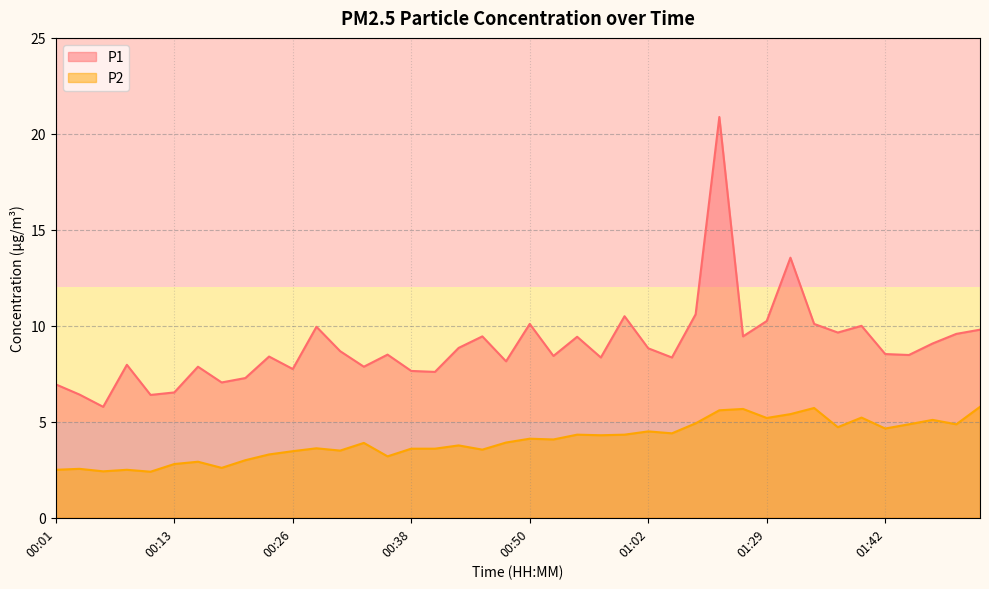

What is the label of the 39th point from the left?

01:49